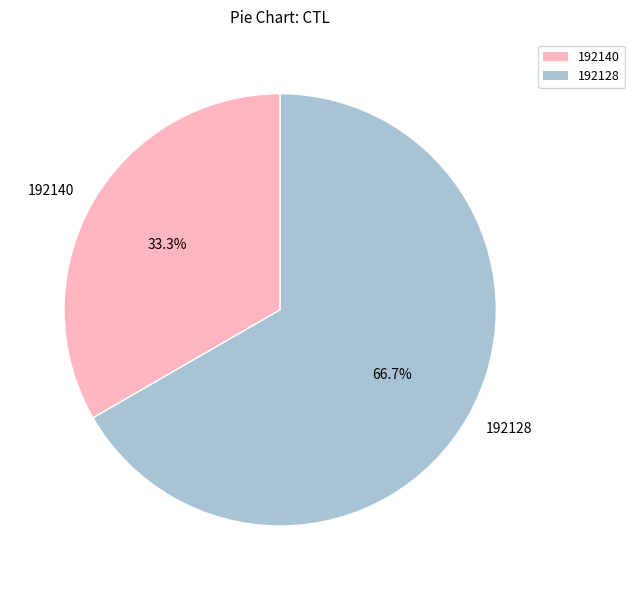

Combined, what portion of the pie is 192128 and 192140?

100.0%